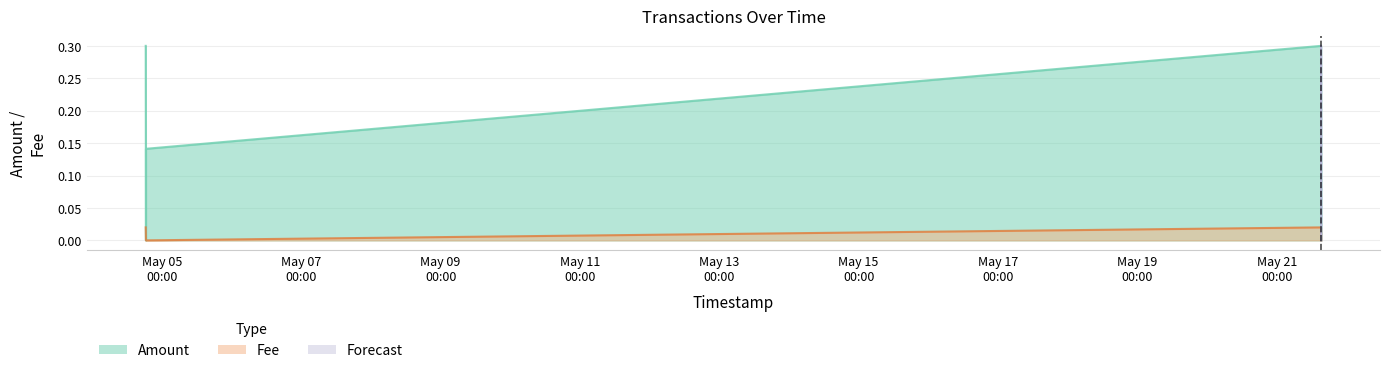

Rank the series by their maximum value, from lowest to highest.

Fee, Amount